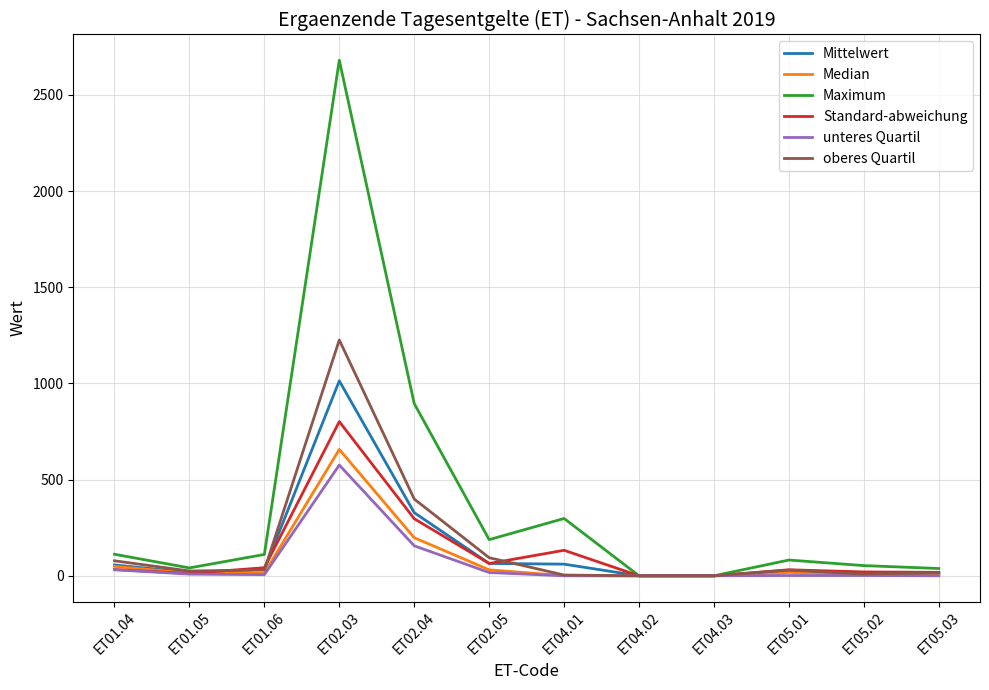

At which category is the sum across all series the highest?

ET02.03